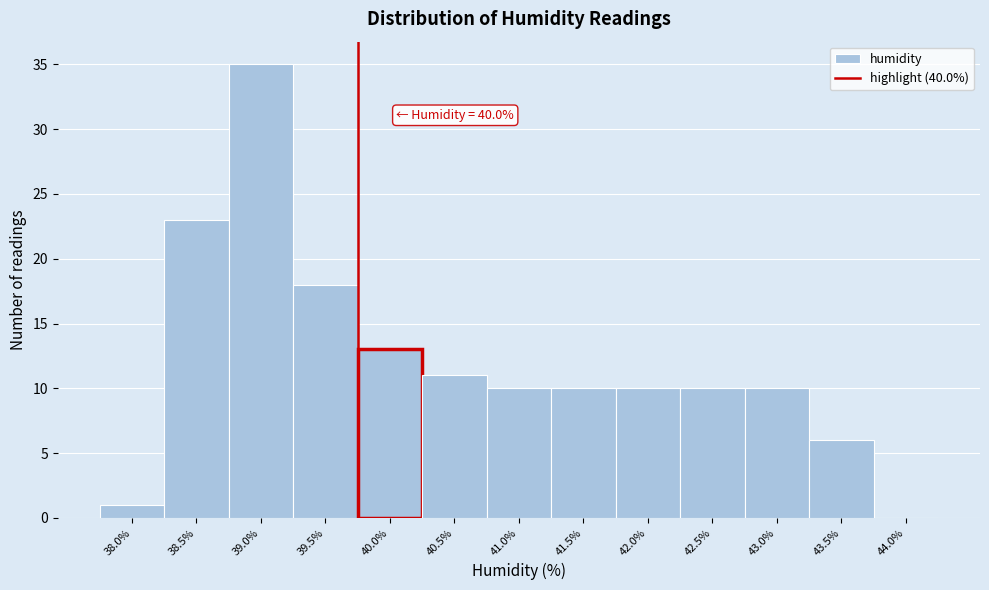

Reading left to right, what are all the values shown in this chart?

38.0%=1	38.5%=23	39.0%=35	39.5%=18	40.0%=13	40.5%=11	41.0%=10	41.5%=10	42.0%=10	42.5%=10	43.0%=10	43.5%=6	44.0%=0